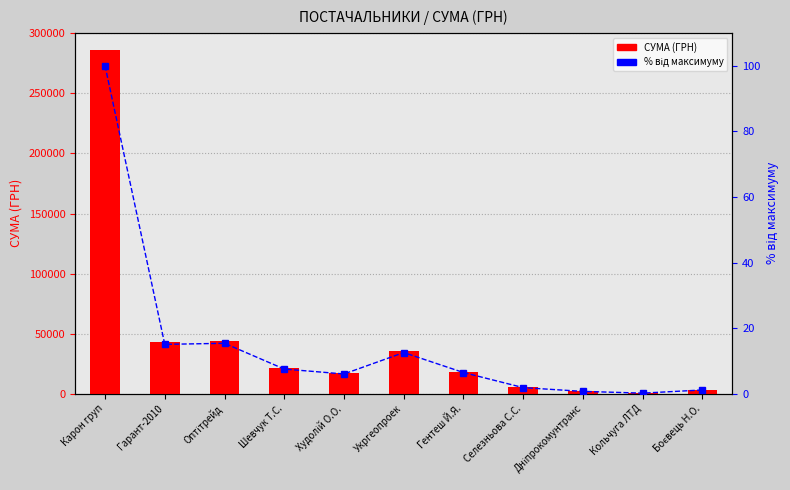

What is the label of the 11th bar from the left?

Боєвець Н.О.